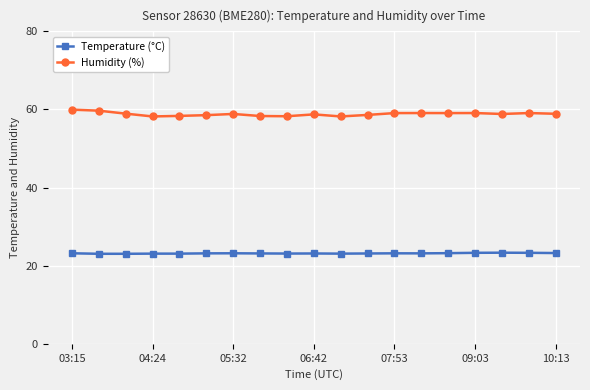

What is the value of the Temperature (°C) point at the 11th from the left?

23.1